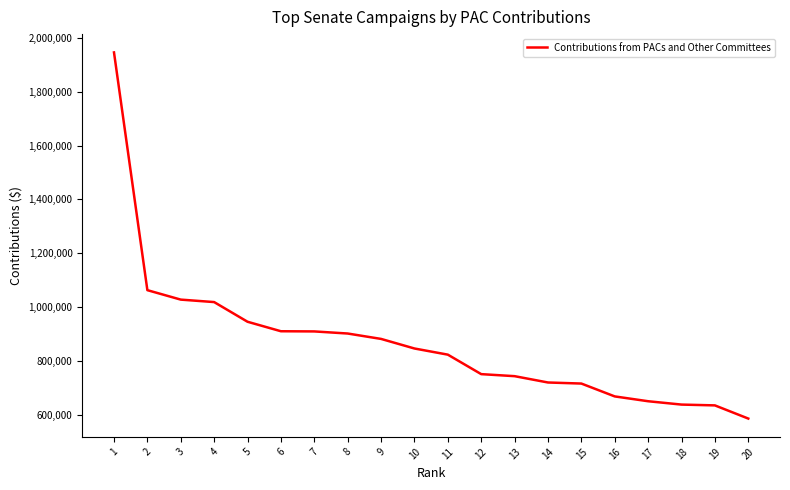

True or false: the data shows 909886 at 6.

True